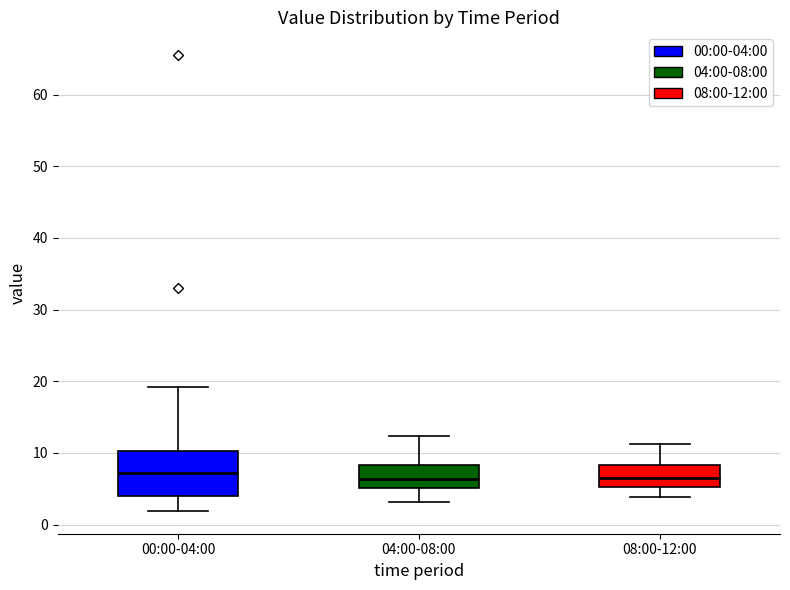

Reading left to right, read every box against the y-axis: the position of its median line, the range the box covers, and the ends of its whiskers. The values are not printed on the chart, so give them approximately, as read against the axis.

00:00-04:00: median 7, box 4 to 10, whiskers 2 to 19
04:00-08:00: median 6, box 5 to 8, whiskers 3 to 12
08:00-12:00: median 7, box 5 to 8, whiskers 4 to 11